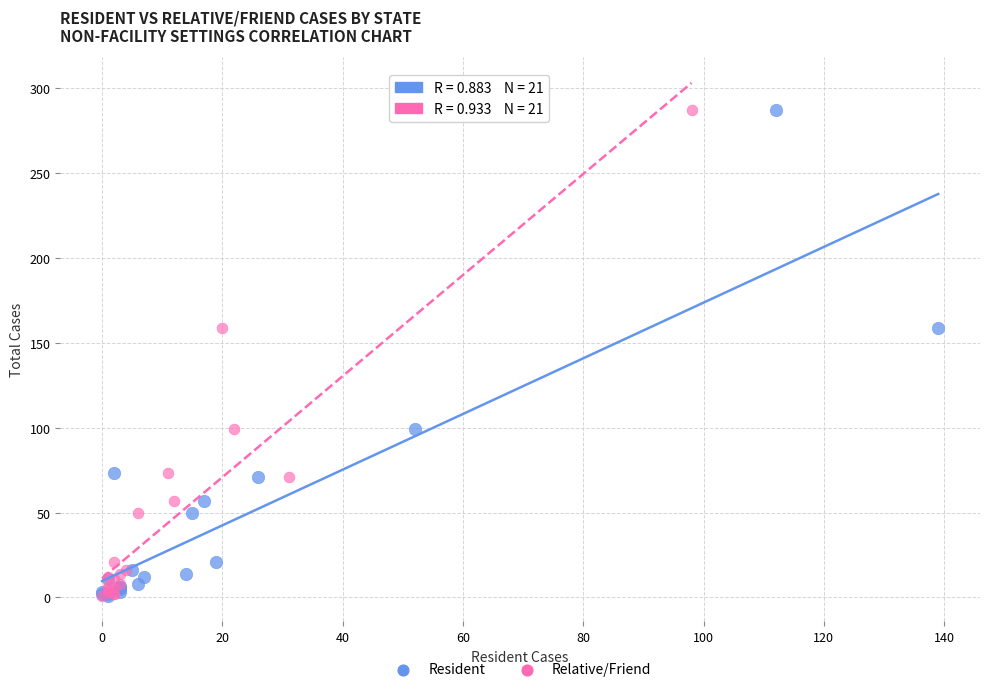

What are all the series names shown in the legend?

Resident, Relative/Friend